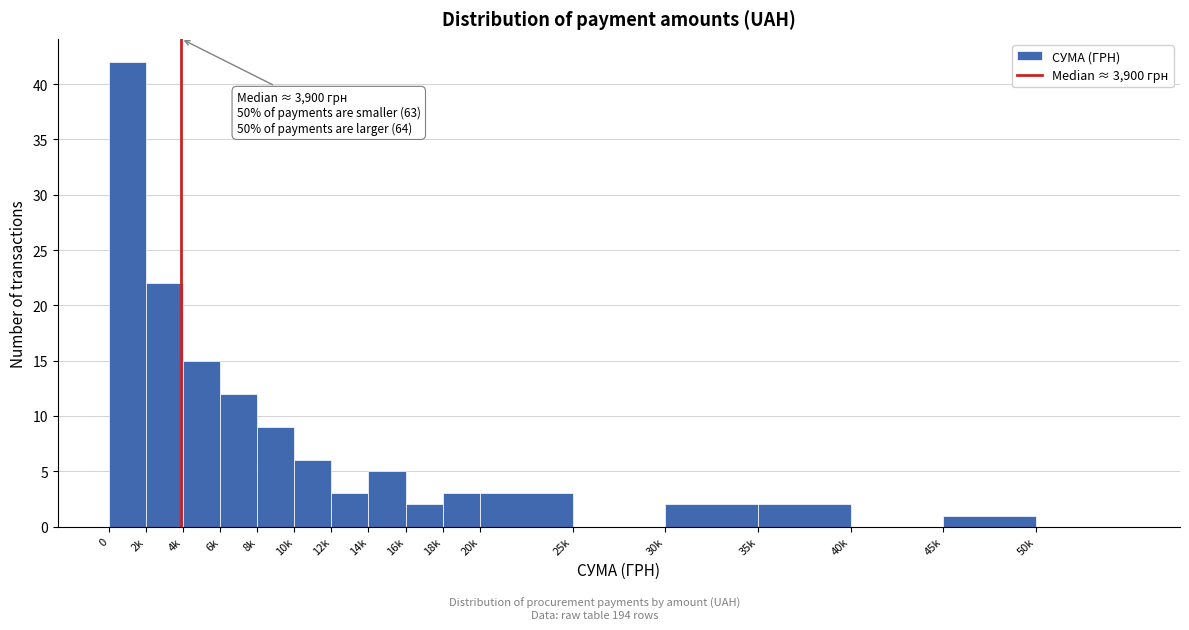

Reading left to right, extract all data points from this chart.

0=42	2k=22	4k=15	6k=12	8k=9	10k=6	12k=3	14k=5	16k=2	18k=3	20k=3	25k=0	30k=2	35k=2	40k=0	45k=1	50k=0